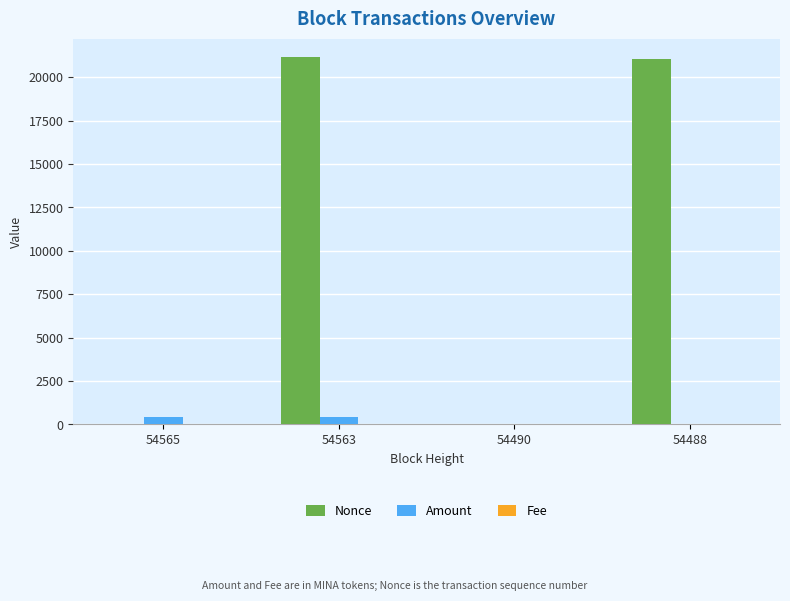

Which series has the widest spread of values?

Nonce